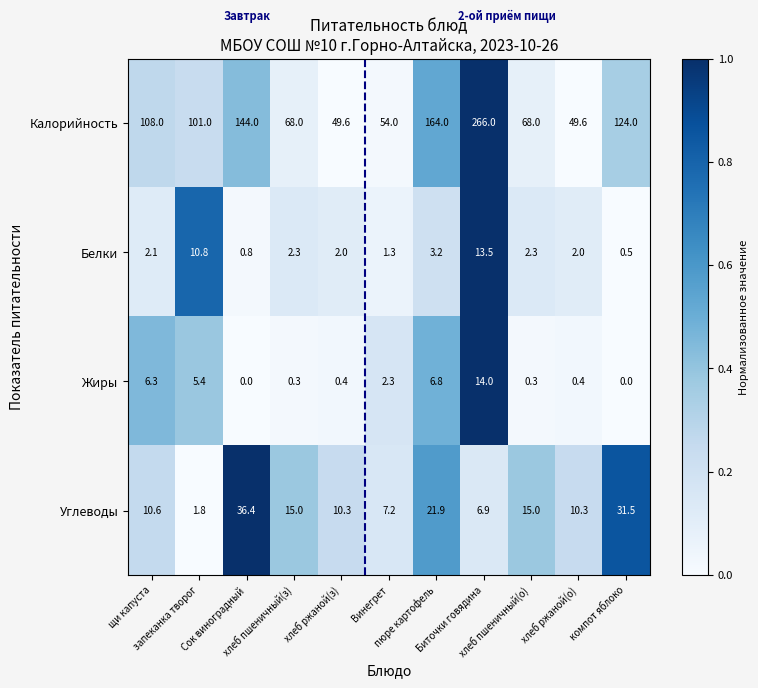

Which series has the largest total across all categories?

Калорийность